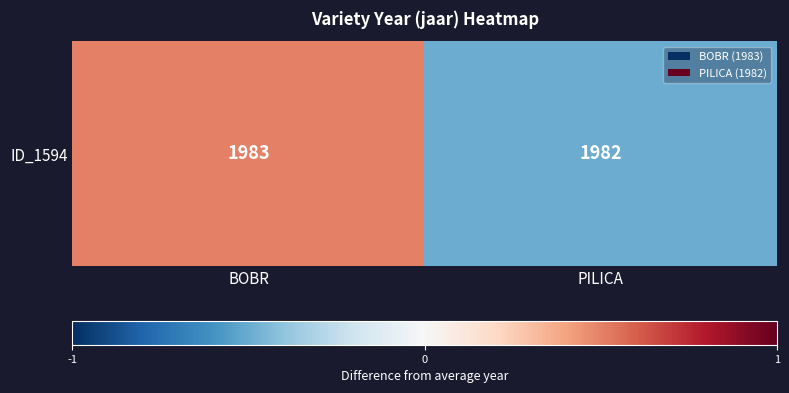

How many values are between 0 and 1?

1